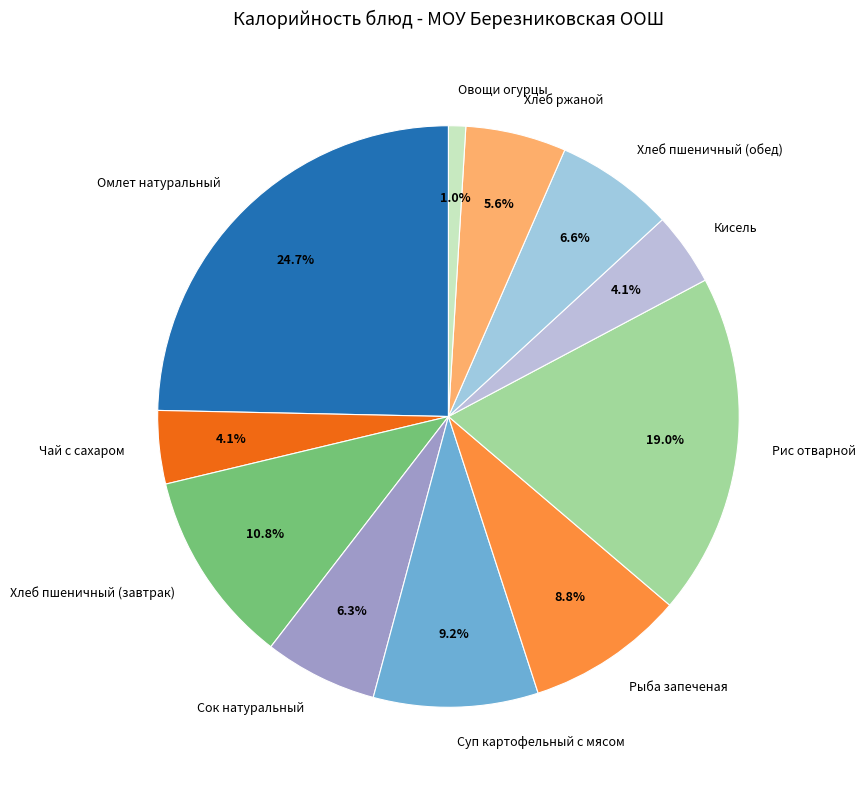

True or false: Рыба запеченая accounts for 9% of the total.

True